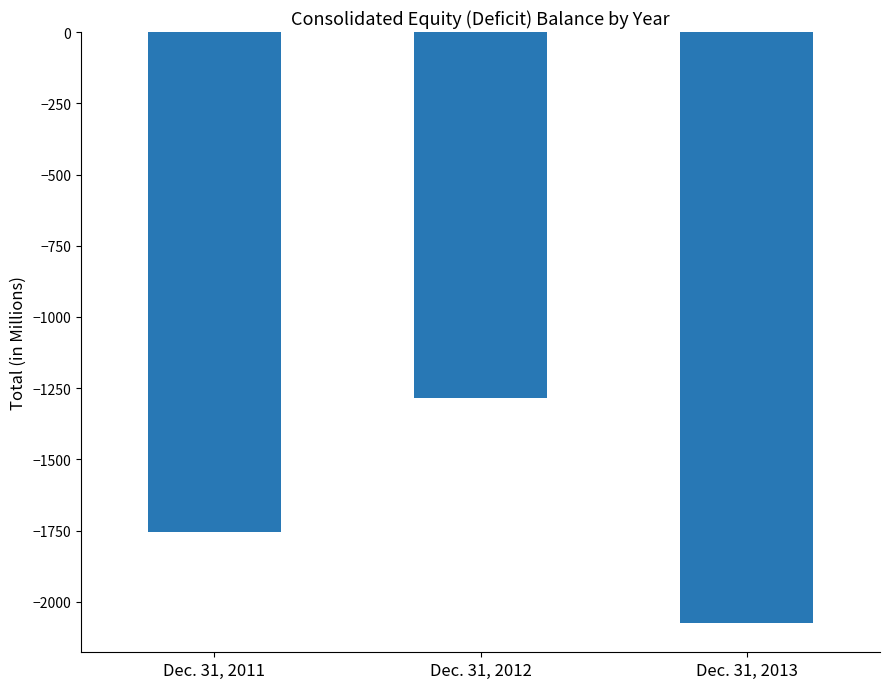

Does the chart contain any negative values?

Yes